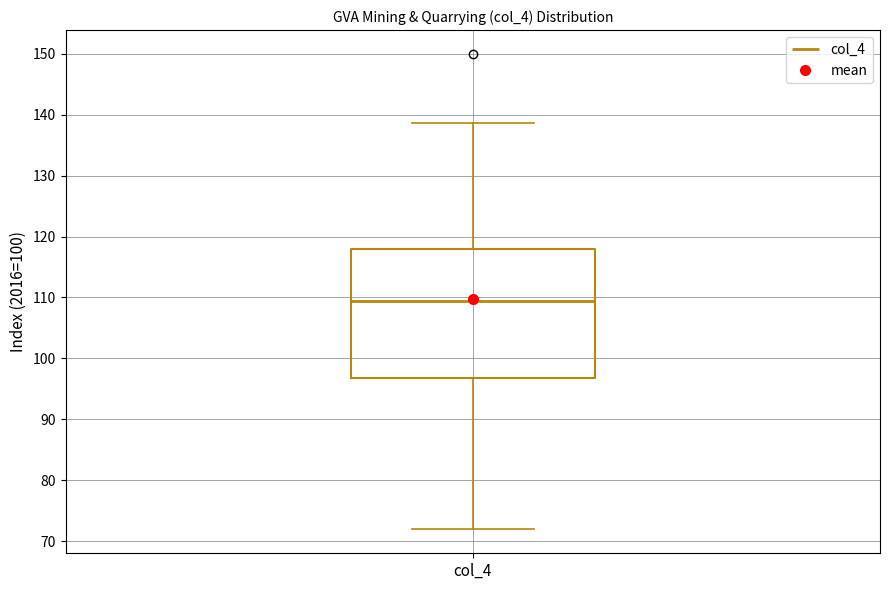

Transcribe this box plot: give where the median line is, the range the box spans, and where the two whiskers end, as read against the y-axis. The values are not printed on the chart, so give them approximately, as read against the axis.

median 110, box 97 to 118, whiskers 72 to 139